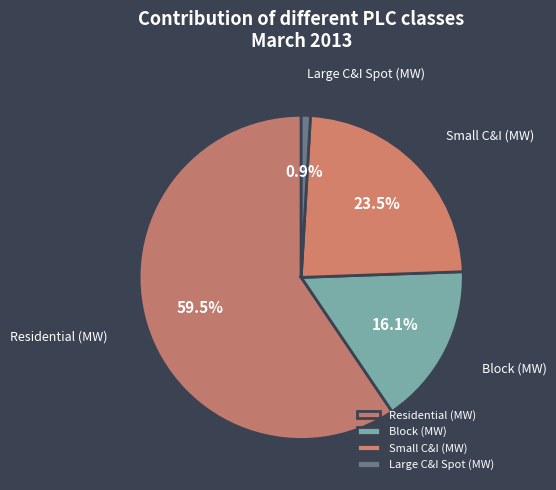

Is there any slice that represents more than half of the pie?

Yes